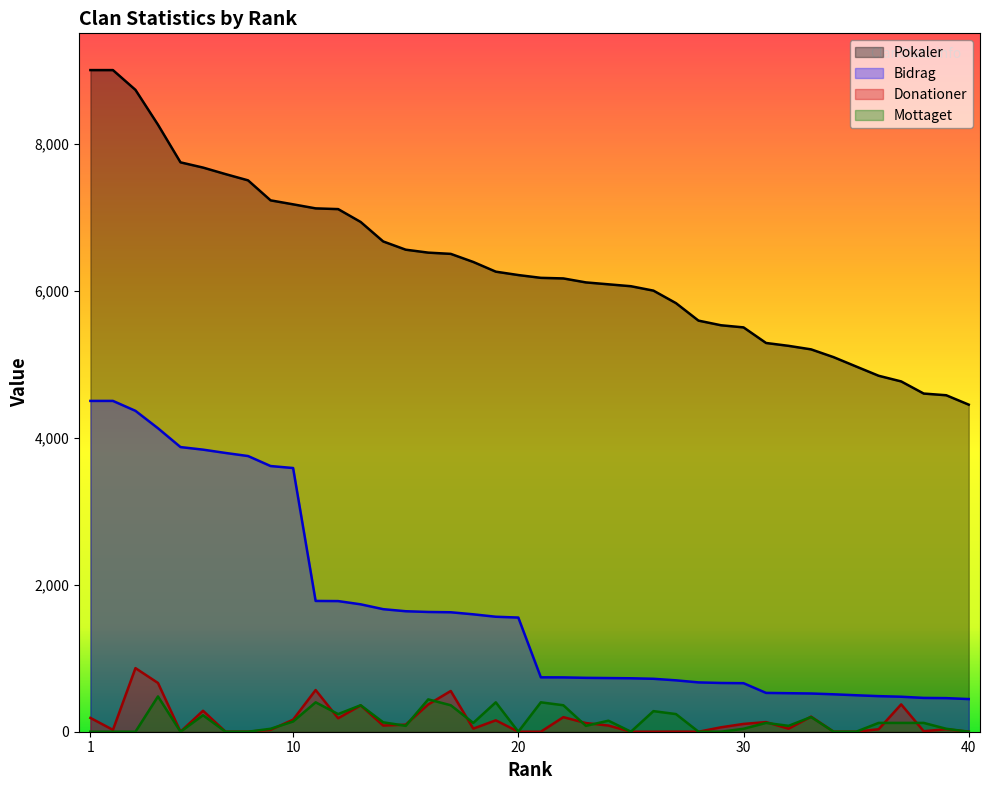

What is the highest value of the Donationer series?

865